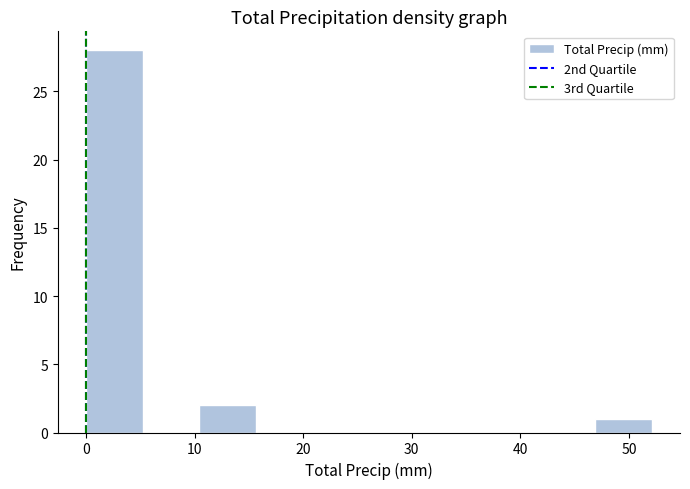

Reading left to right, transcribe this chart: for each bar, give the range it covers on the x-axis and its height. Neither the bar edges nor the heights are printed on the chart, so give them approximately, as read against the axes.

0 to 5: 28
5 to 10: 0
10 to 16: 2
16 to 21: 0
21 to 26: 0
26 to 31: 0
31 to 36: 0
36 to 42: 0
42 to 47: 0
47 to 52: 1